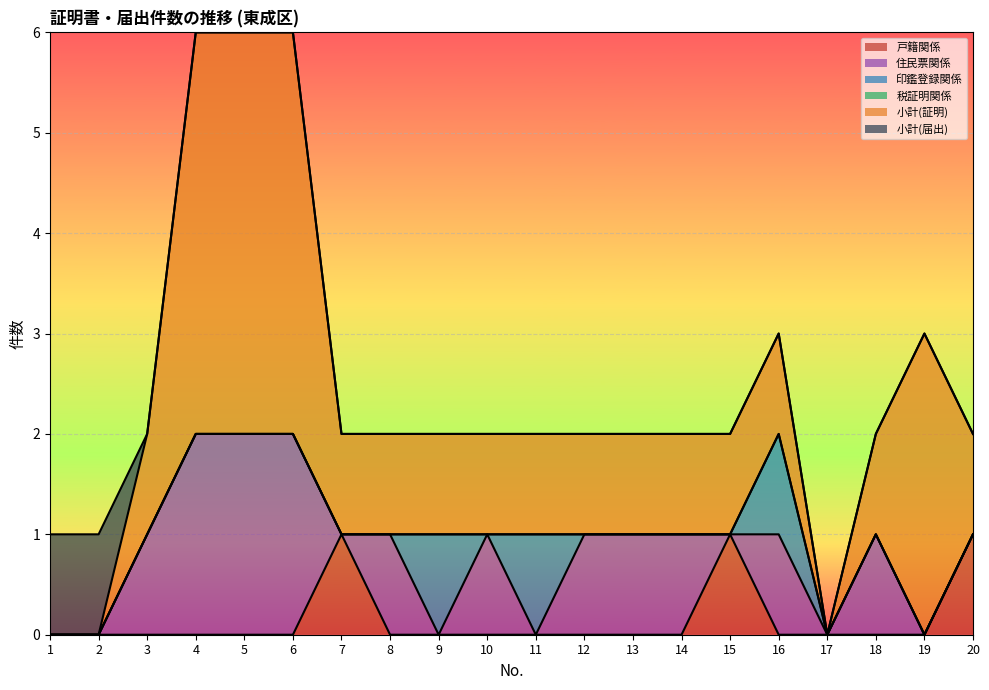

Reading left to right, extract all data points from this chart.

戸籍関係: 0	0	0	0	0	0	1	0	0	0	0	0	0	0	1	0	0	0	0	1
住民票関係: 0	0	1	2	2	2	0	1	0	1	0	1	1	1	0	1	0	1	0	0
印鑑登録関係: 0	0	0	0	0	0	0	0	1	0	1	0	0	0	0	1	0	0	0	0
税証明関係: 0	0	0	0	0	0	0	0	0	0	0	0	0	0	0	0	0	0	0	0
小計(証明): 0	0	1	4	4	4	1	1	1	1	1	1	1	1	1	1	0	1	3	1
小計(届出): 1	1	0	0	0	0	0	0	0	0	0	0	0	0	0	0	0	0	0	0